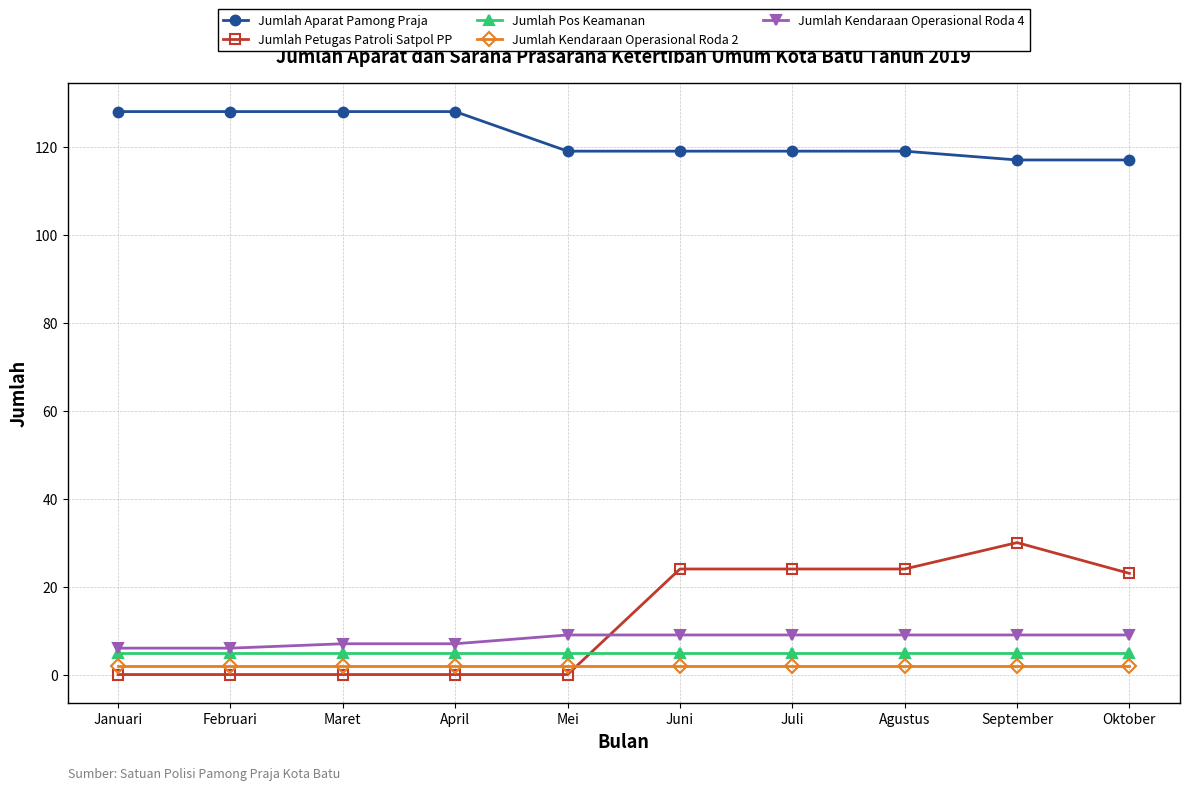

What is the greatest value displayed?

128